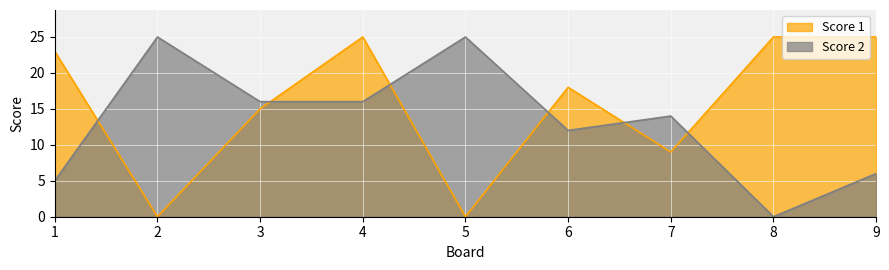

How many data points in Score 1 are less than 18?

4